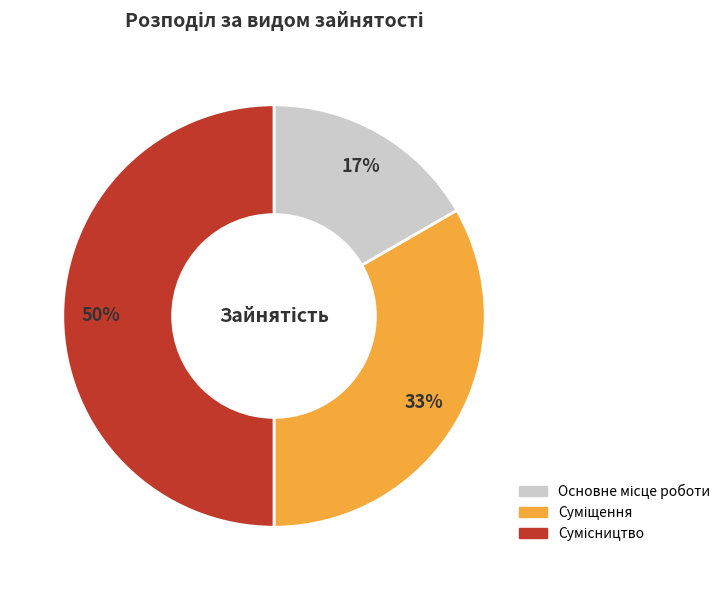

To the nearest percent, what is the average slice percentage?

33%